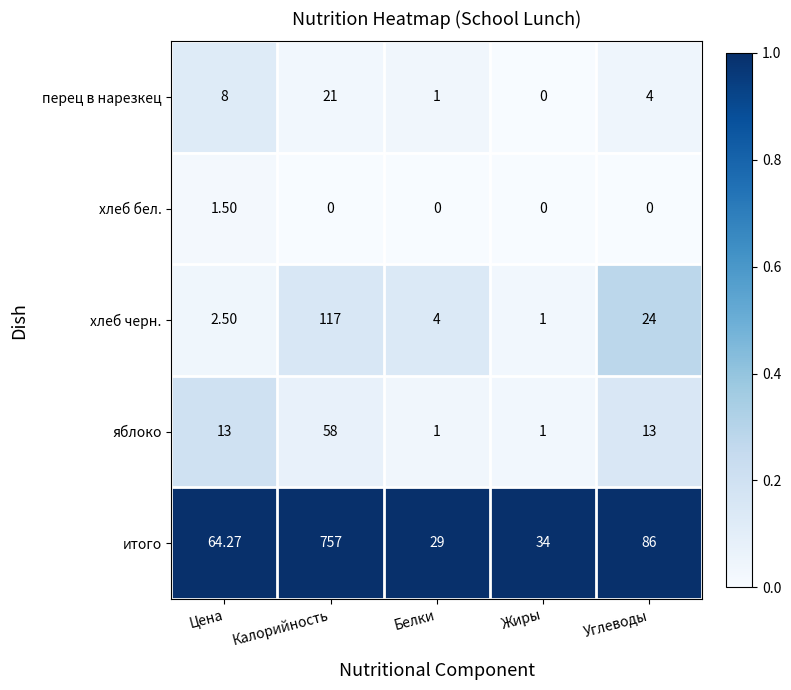

Which series changed the most between Калорийность and Углеводы?

итого